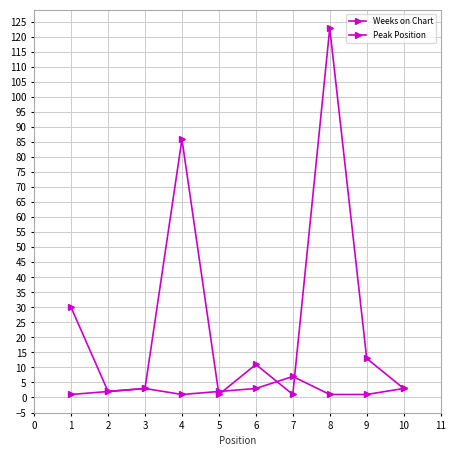

Reading left to right, list all the values displayed in this chart.

Weeks on Chart: 30	2	3	86	1	11	1	123	13	3
Peak Position: 1	2	3	1	2	3	7	1	1	3